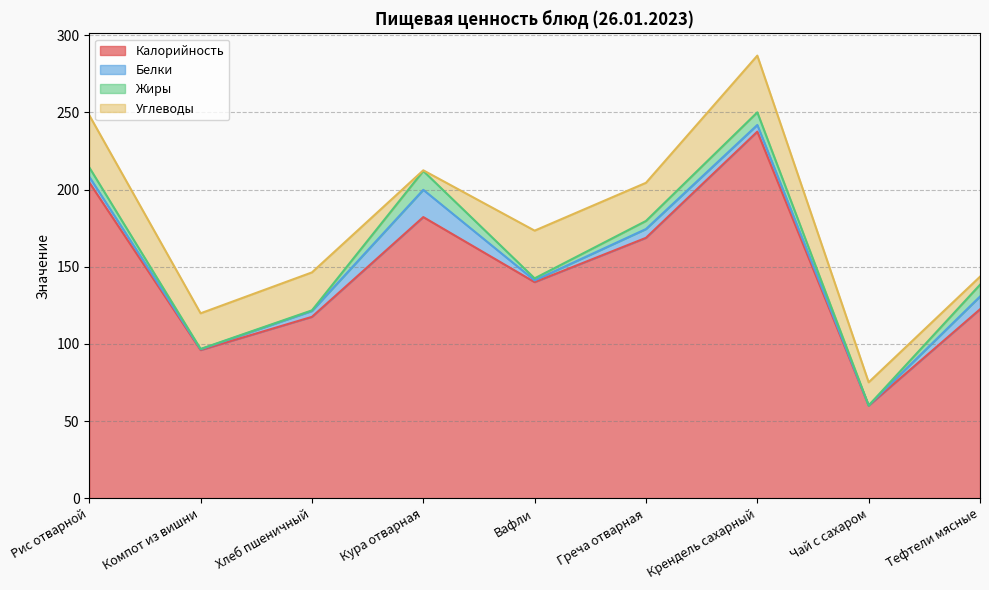

What is the total value across all series at Рис отварной?

248.2